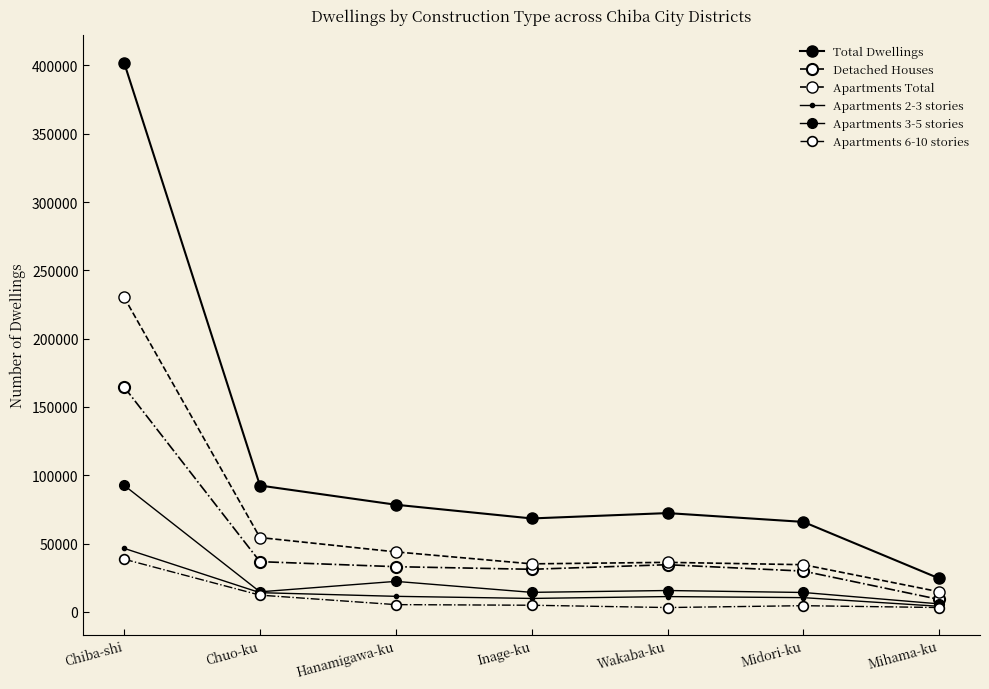

True or false: Apartments Total and Apartments 2-3 stories cross at least once.

False